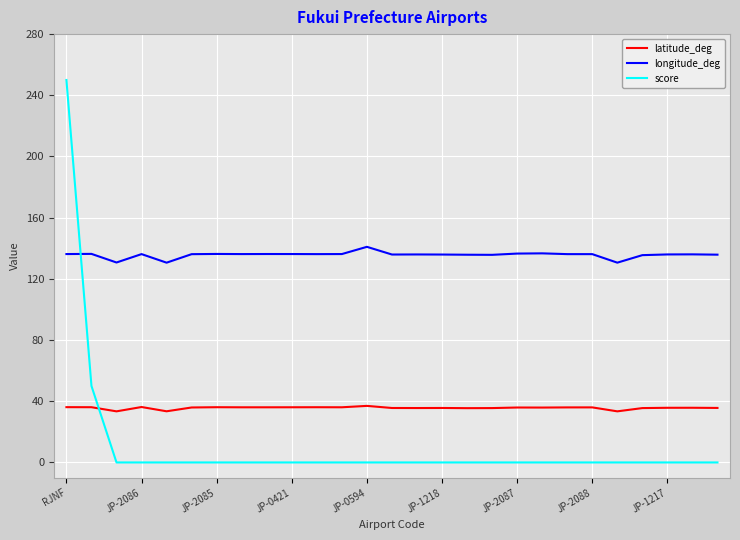

True or false: latitude_deg has more than 1 points higher than both neighbors.

True